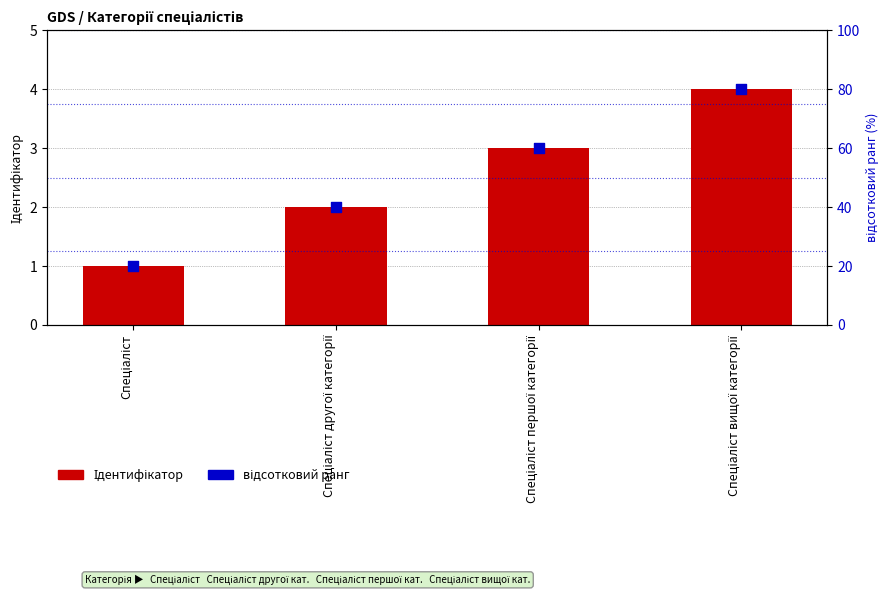

Which series reaches the minimum Y coordinate?

Ідентифікатор